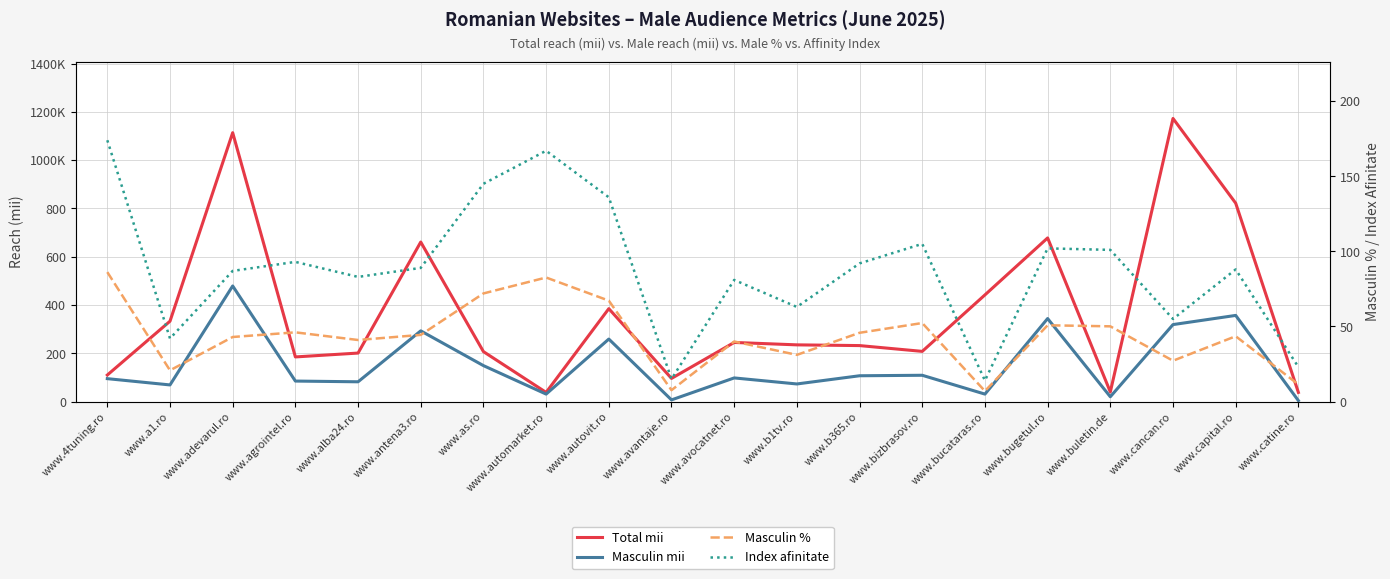

Rank the series at www.avantaje.ro from highest to lowest value.

Total mii, Index afinitate, Masculin %, Masculin mii